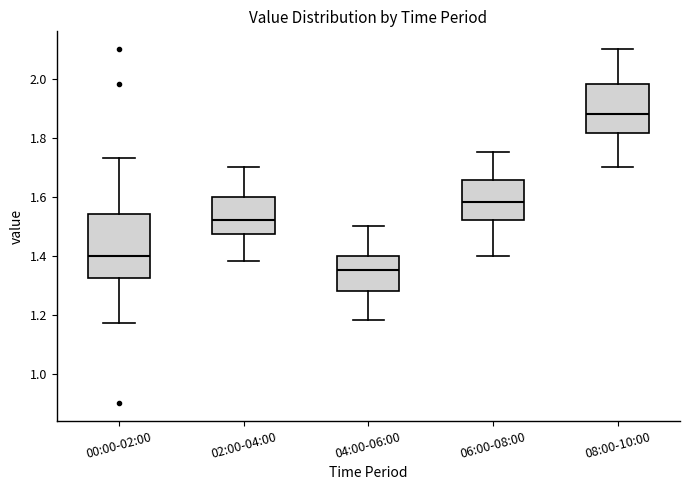

Where does the median line of the box for 02:00-04:00 sit on the y-axis? The values are not printed on the chart, so give them approximately, as read against the axis.

1.52